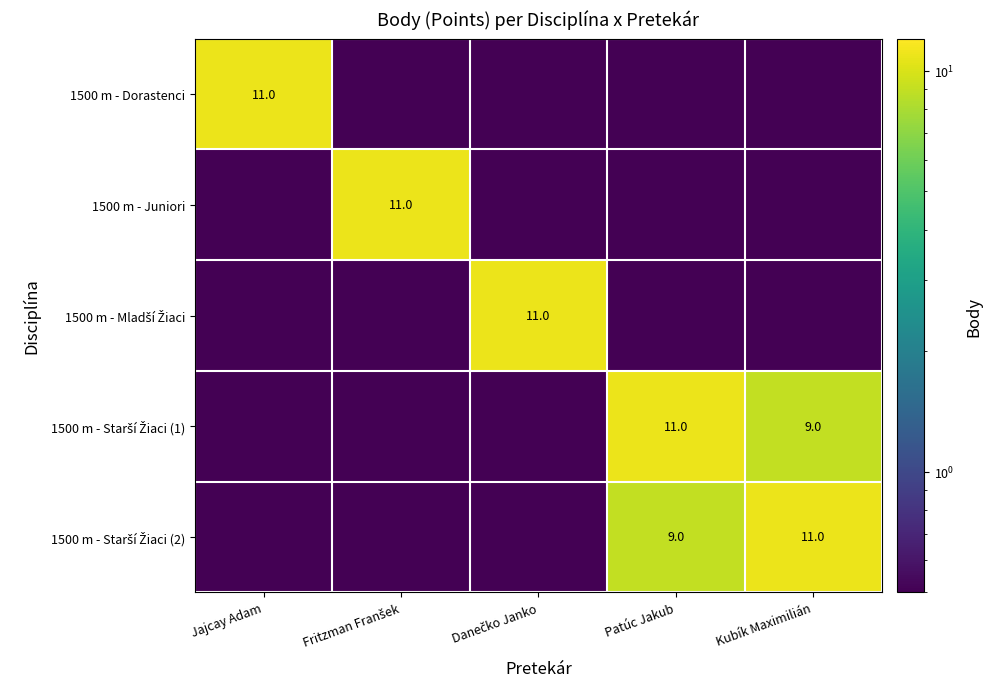

At which category is the sum across all series the highest?

Patúc Jakub